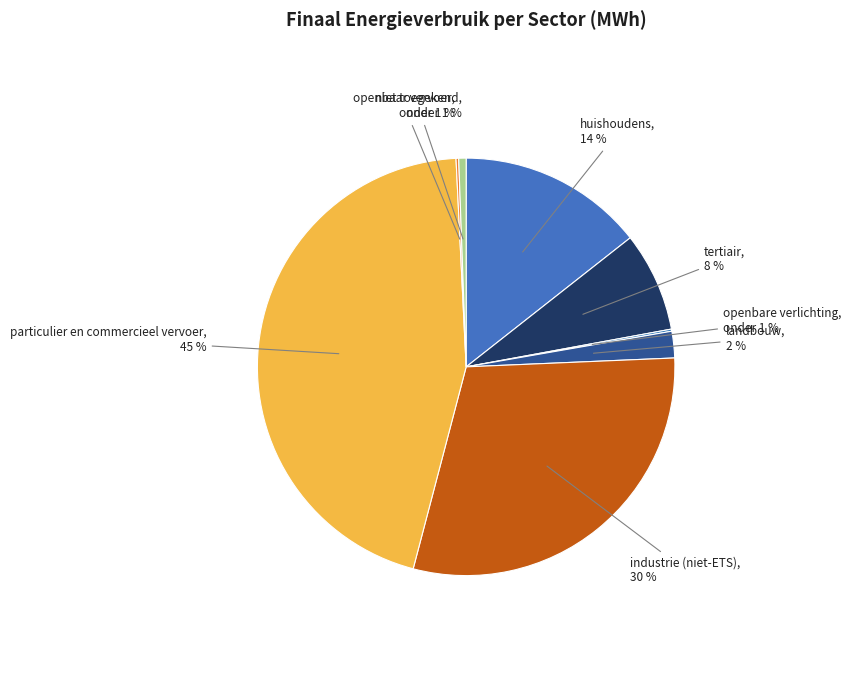

Rank the categories by value from lowest to highest.

openbare verlichting, openbaar vervoer, niet toegekend, landbouw, tertiair, huishoudens, industrie (niet-ETS), particulier en commercieel vervoer